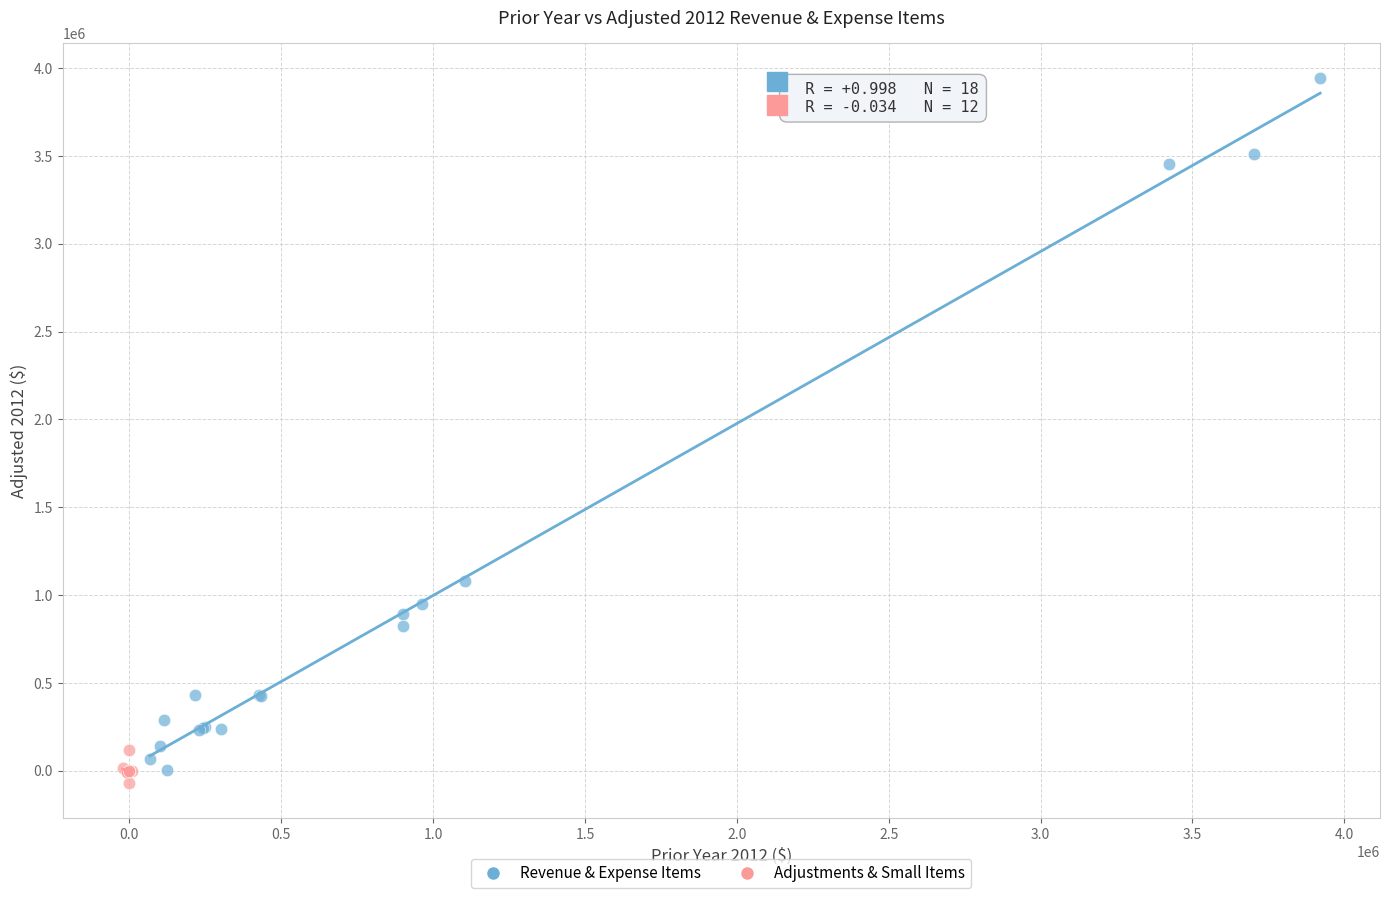

Which series contains the lowest Y value?

Adjustments & Small Items